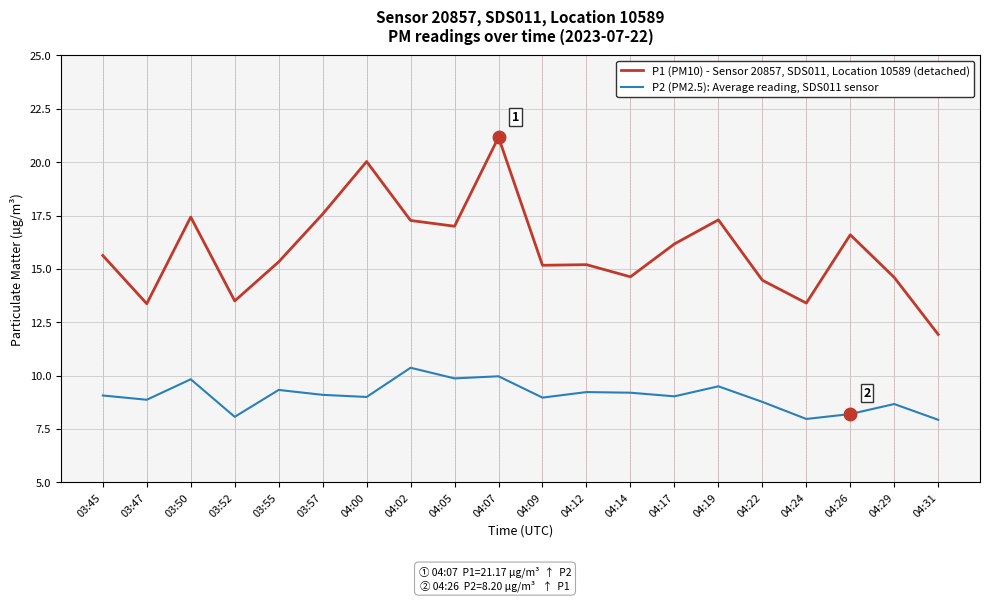

True or false: P2 (PM2.5): Average reading, SDS011 sensor and P1 (PM10) - Sensor 20857, SDS011, Location 10589 (detached) cross at least once.

False